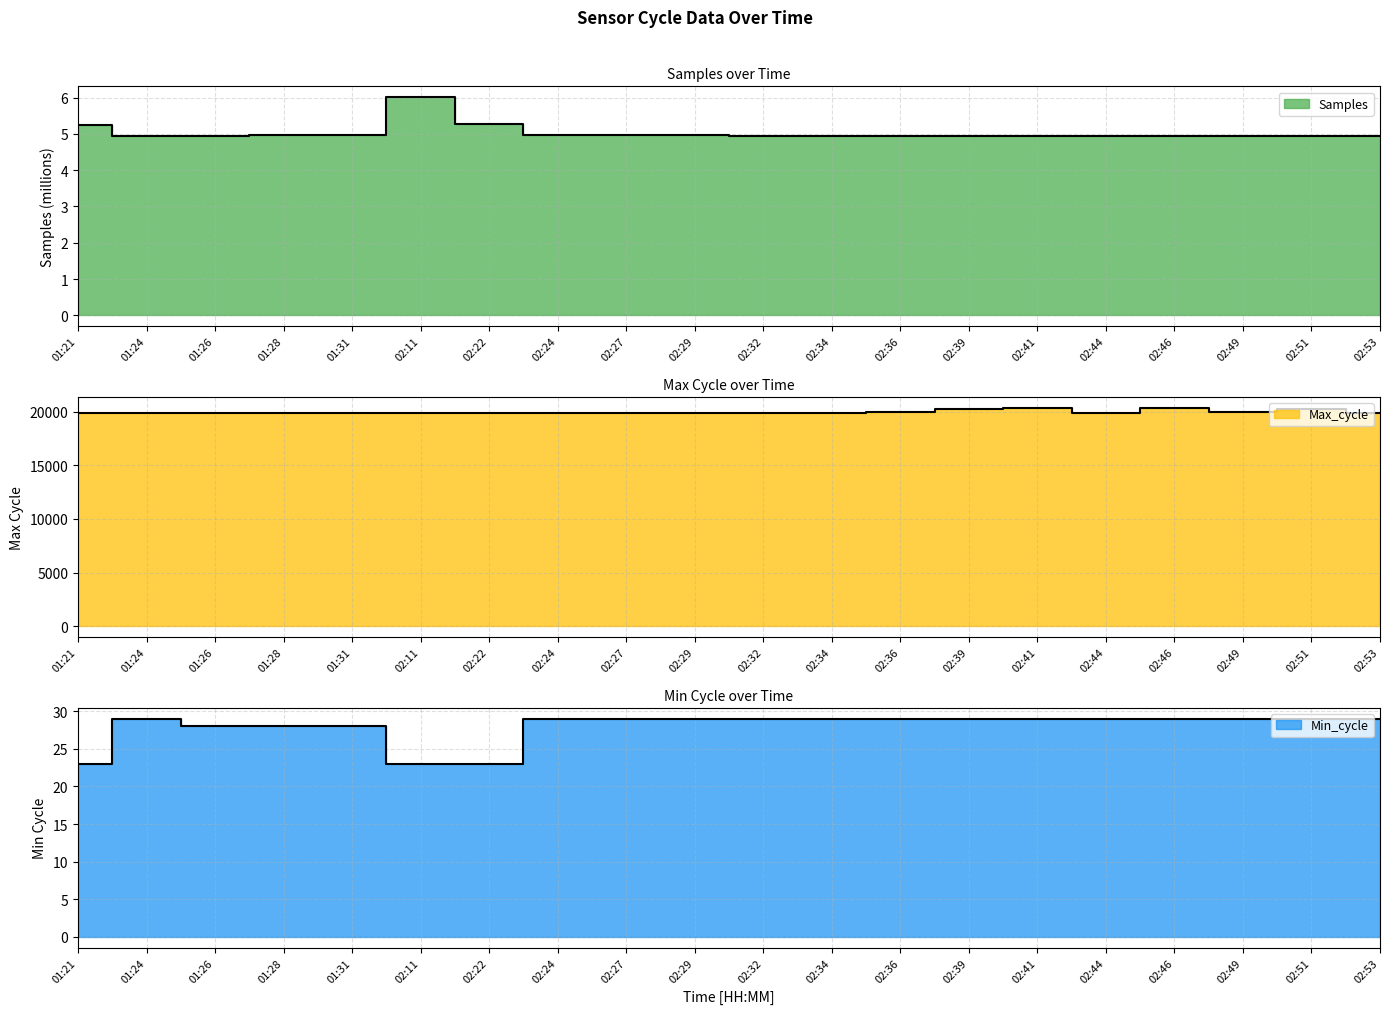

Reading left to right, list all the values displayed in this chart.

Samples: 5.3	4.9	4.9	5.0	5.0	6.0	5.3	5.0	5.0	5.0	4.9	4.9	4.9	4.9	4.9	4.9	4.9	4.9	4.9	4.9
Max_cycle: 19926.0	19903.0	19919.0	19926.0	19923.0	19921.0	19926.0	19914.0	19918.0	19915.0	19916.0	19922.0	19970.0	20281.0	20366.0	19915.0	20322.0	19958.0	20286.0	19911.0
Min_cycle: 23.0	29.0	28.0	28.0	28.0	23.0	23.0	29.0	29.0	29.0	29.0	29.0	29.0	29.0	29.0	29.0	29.0	29.0	29.0	29.0